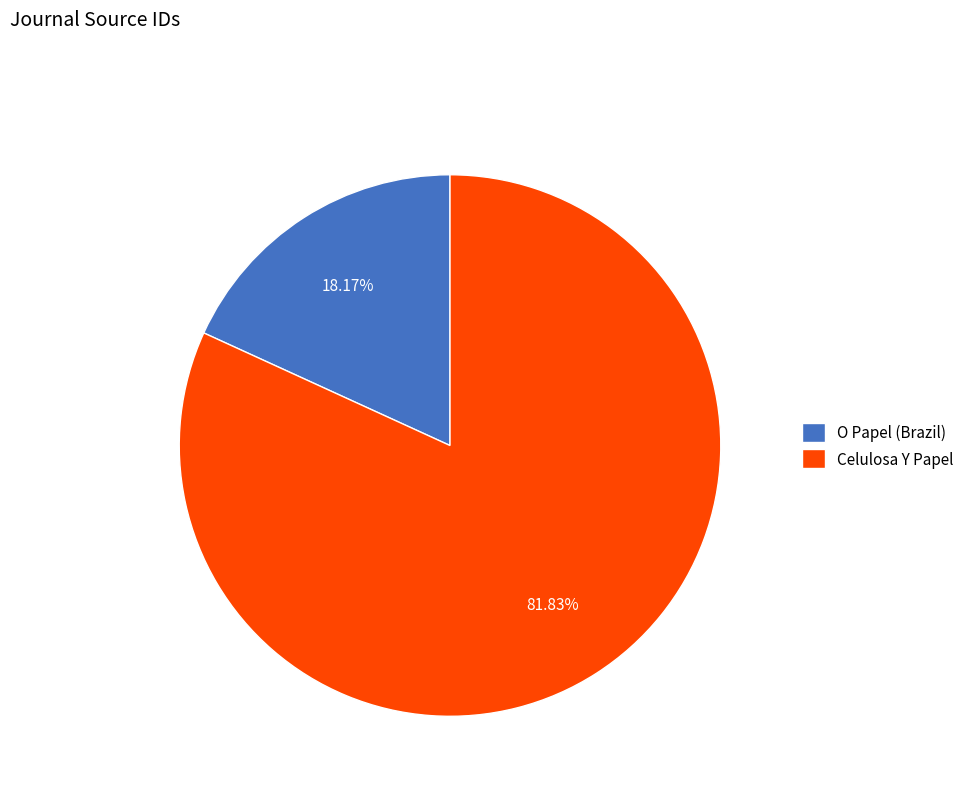

What is the largest slice in the pie chart?

Celulosa Y Papel